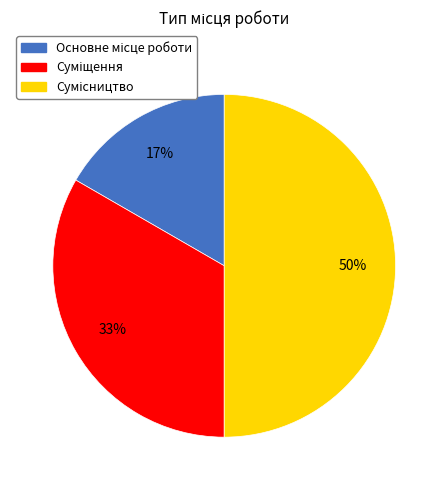

To the nearest percent, what is the average slice percentage?

33%